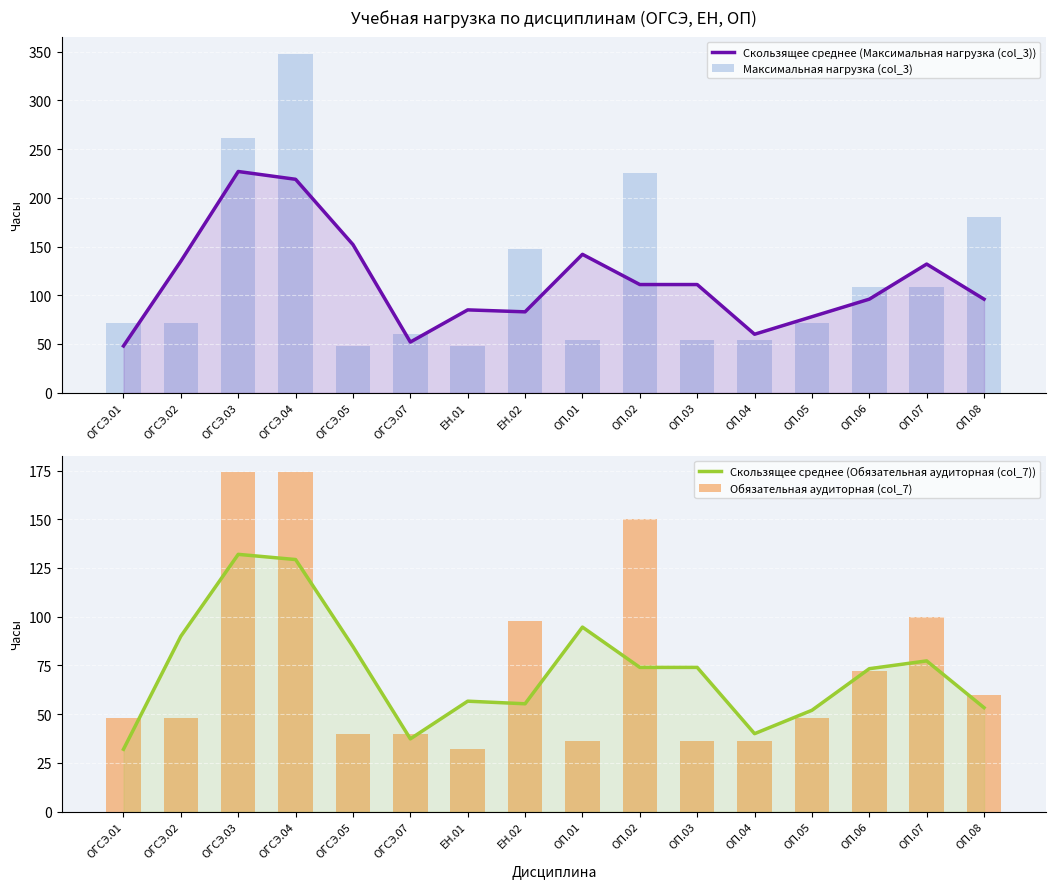

Between ОП.01 and ОП.04, which is larger?

ОП.01